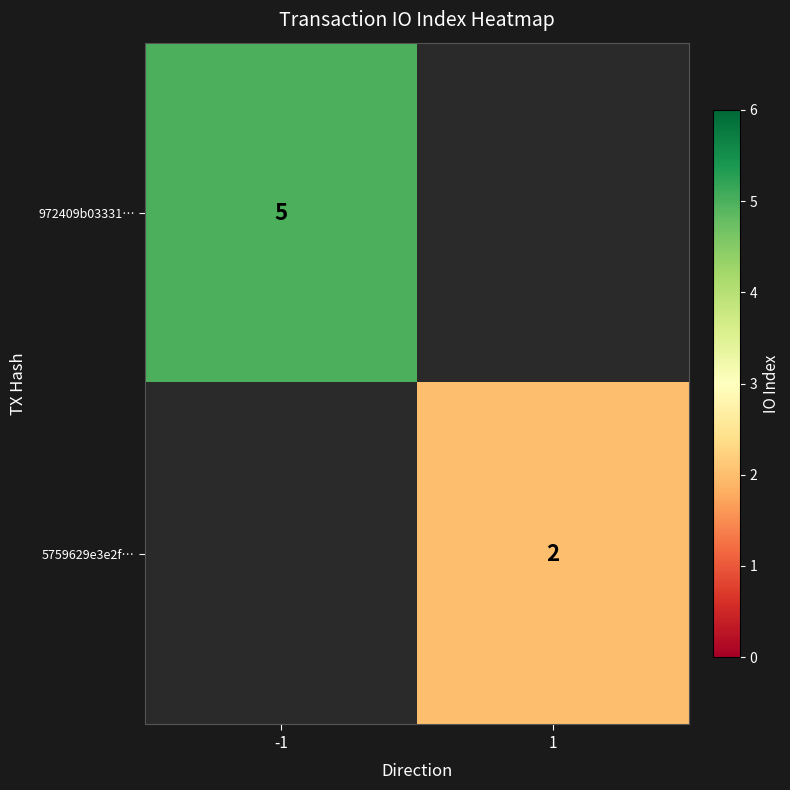

Which category has the lowest value in the 5759629e3e2f… series?

-1